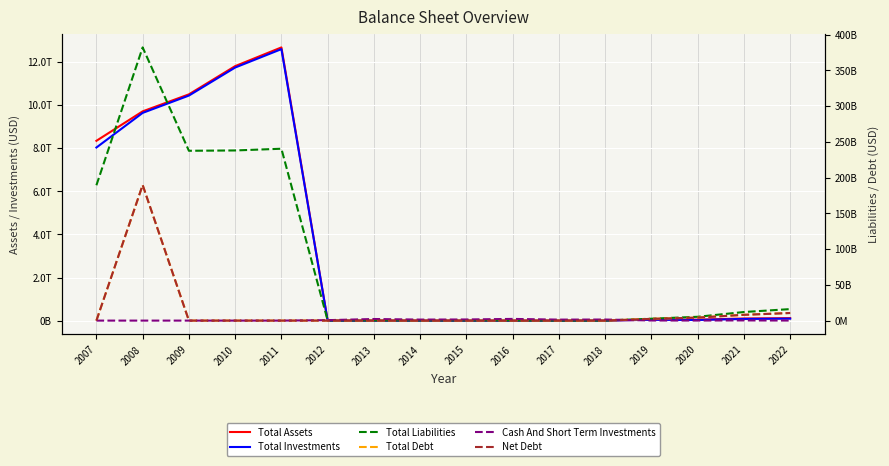

True or false: Total Liabilities and Total Debt intersect in this chart.

False